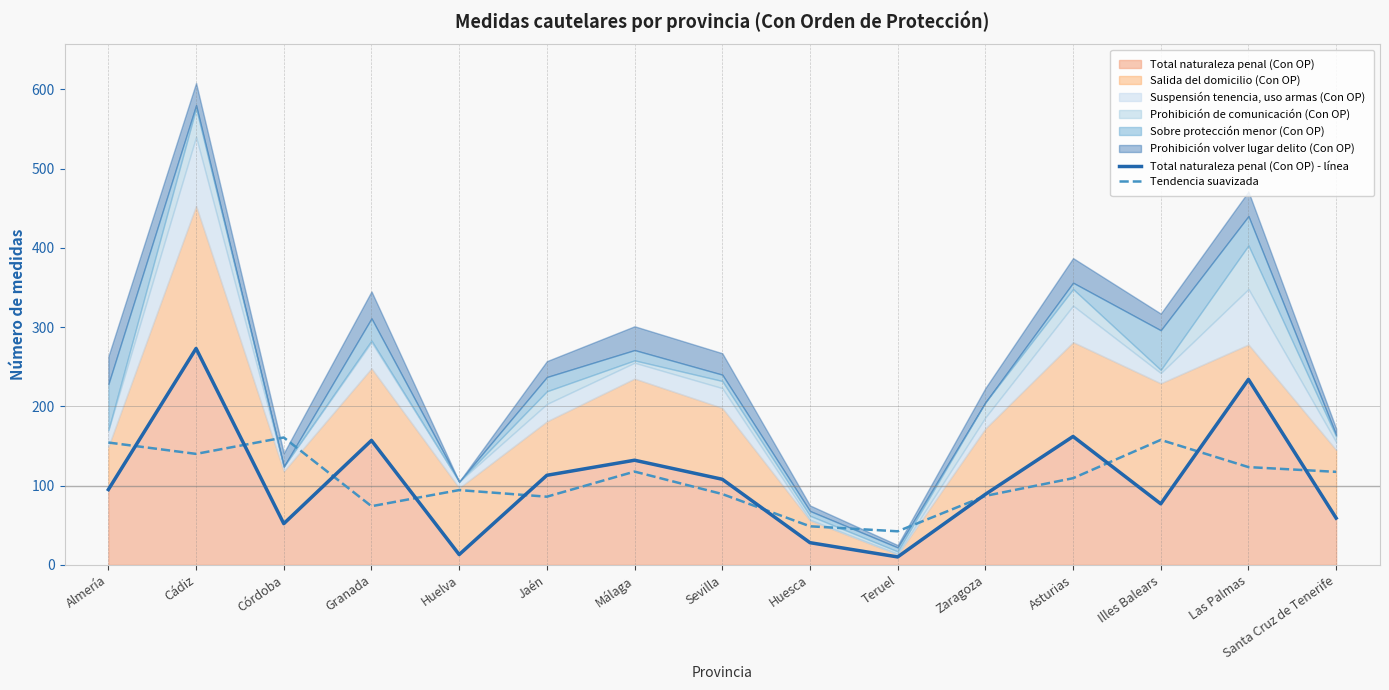

What is the value of the Tendencia suavizada point at the 1st from the left?

154.3